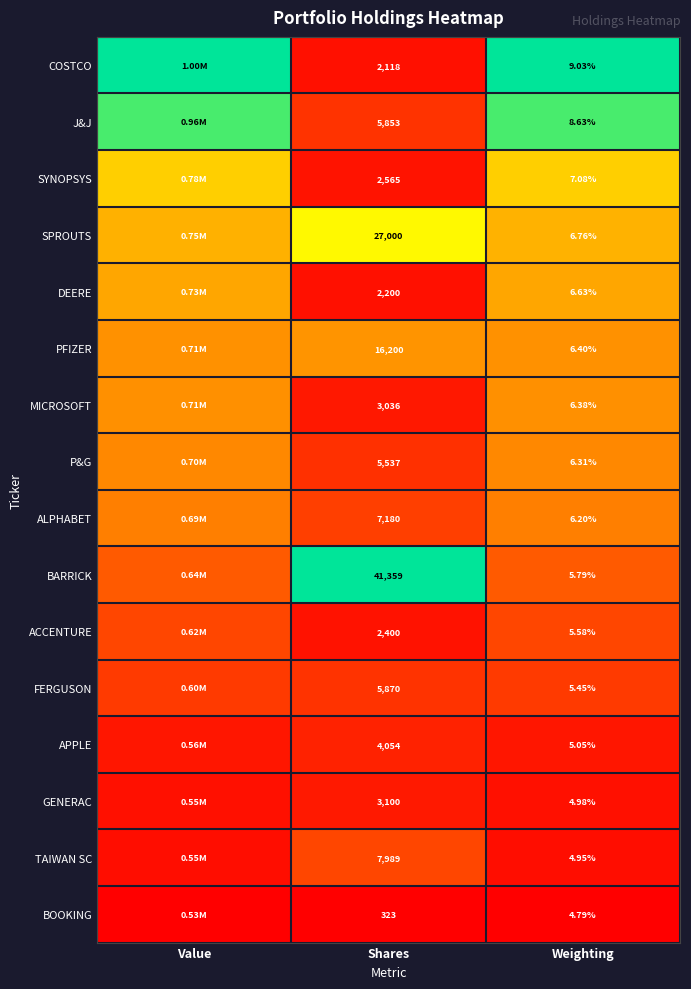

Rank the series at Shares from lowest to highest value.

BOOKING, COSTCO, DEERE, ACCENTURE, SYNOPSYS, MICROSOFT, GENERAC, APPLE, P&G, J&J, FERGUSON, ALPHABET, TAIWAN SC, PFIZER, SPROUTS, BARRICK